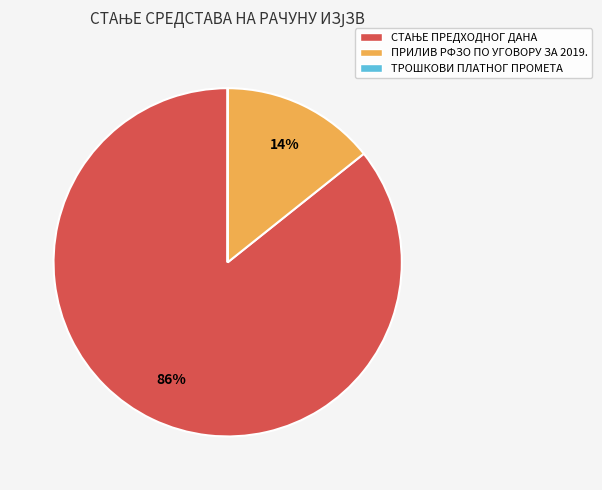

To the nearest percent, what is the average slice percentage?

33%